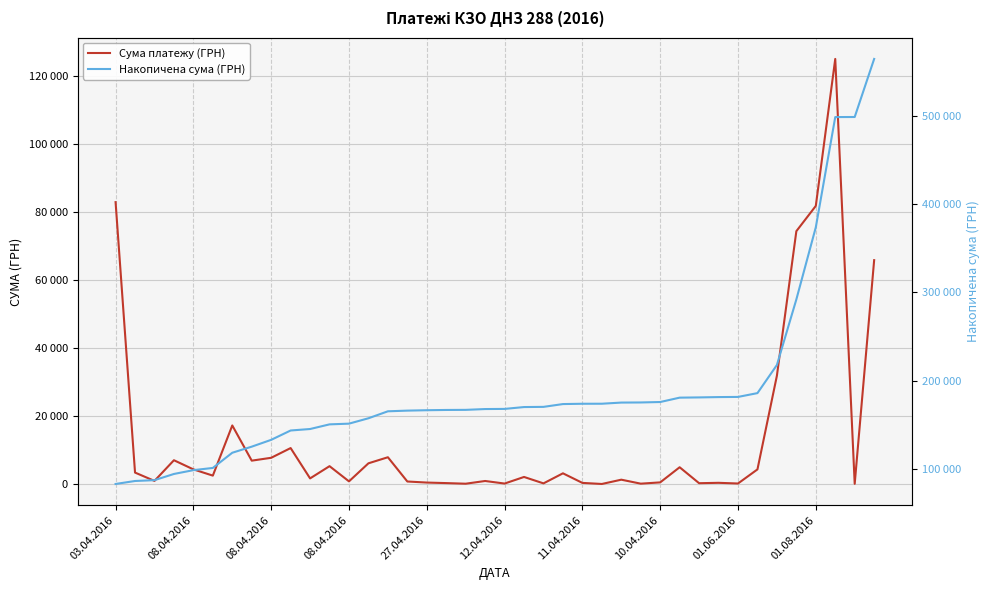

What is the greatest value displayed?

564444.3